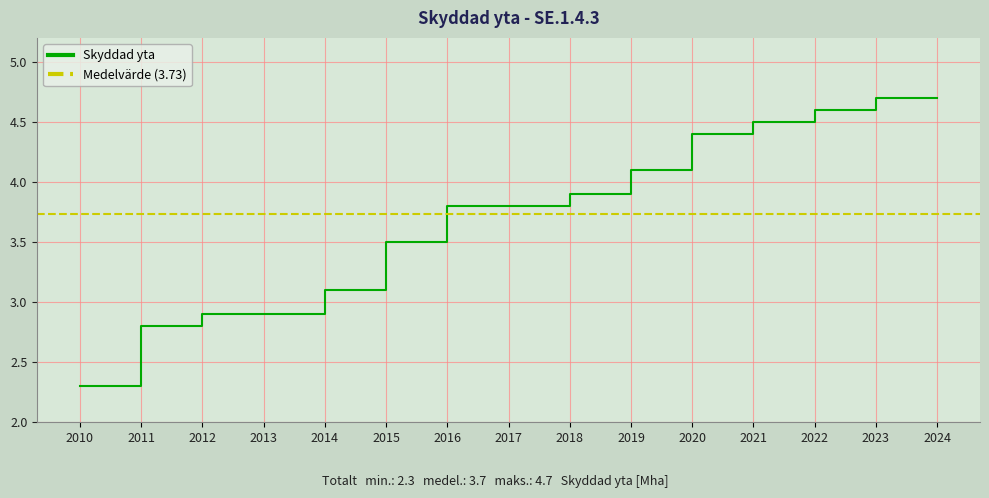

True or false: the data has more than 1 interior local peaks.

False